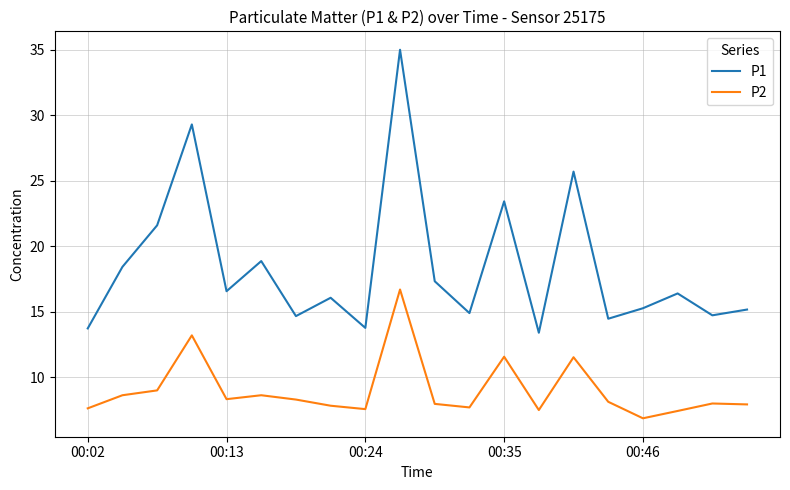

True or false: P1 and P2 cross at least once.

False